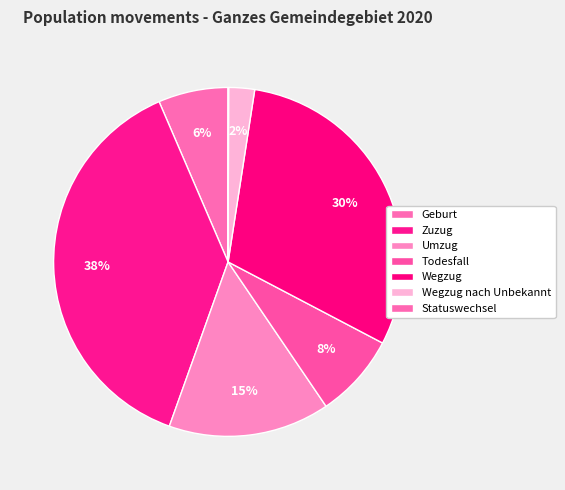

Which category has the smallest portion of the pie?

Statuswechsel